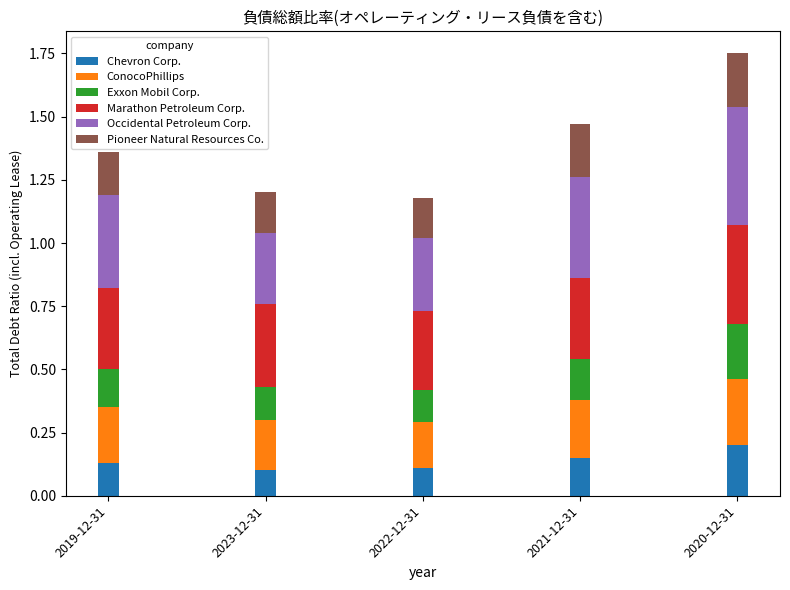

True or false: Chevron Corp. has a value of 0.3 at 2021-12-31.

False